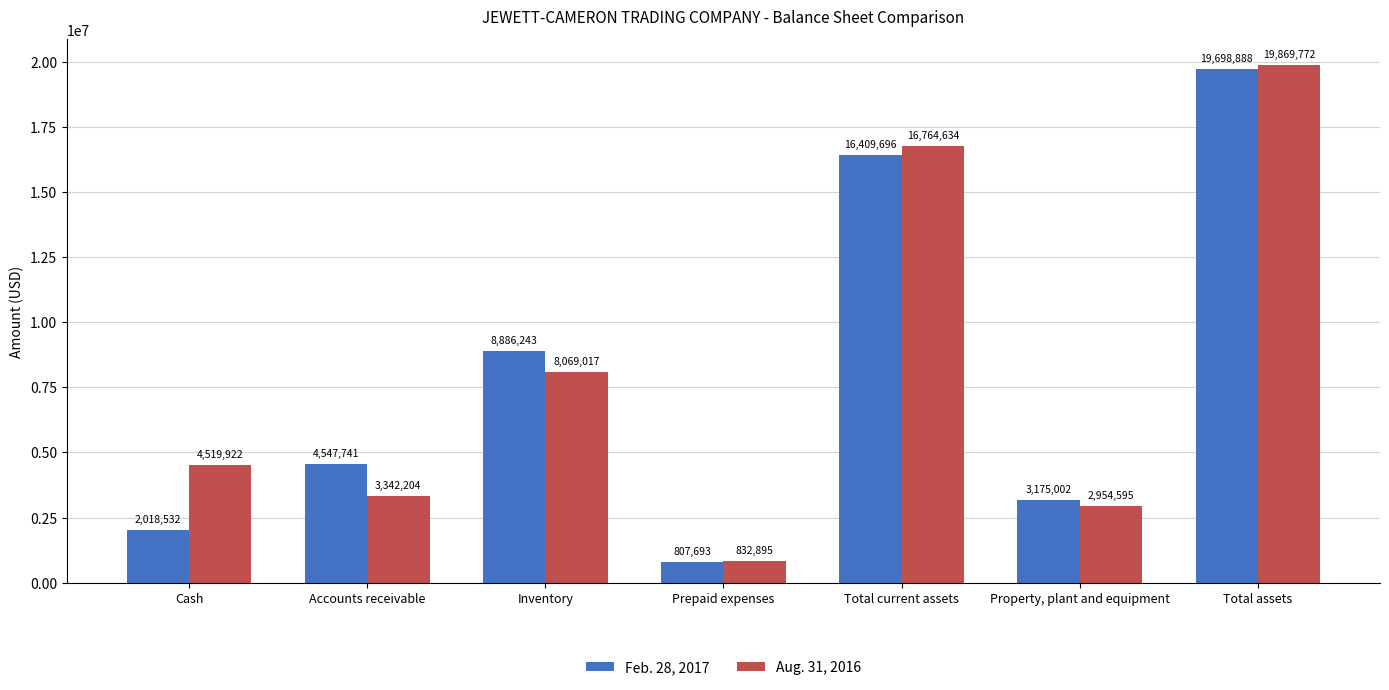

Which category has the lowest value in the Feb. 28, 2017 series?

Prepaid expenses